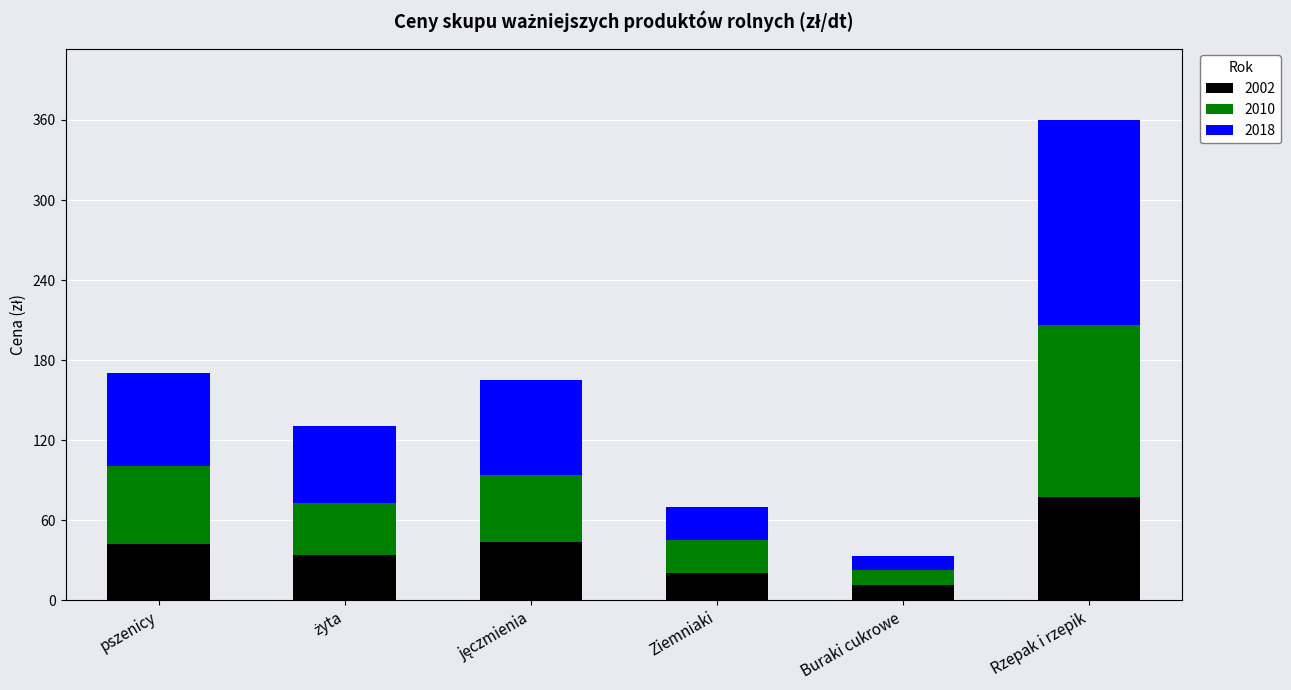

What are all the series names shown in the legend?

2002, 2010, 2018